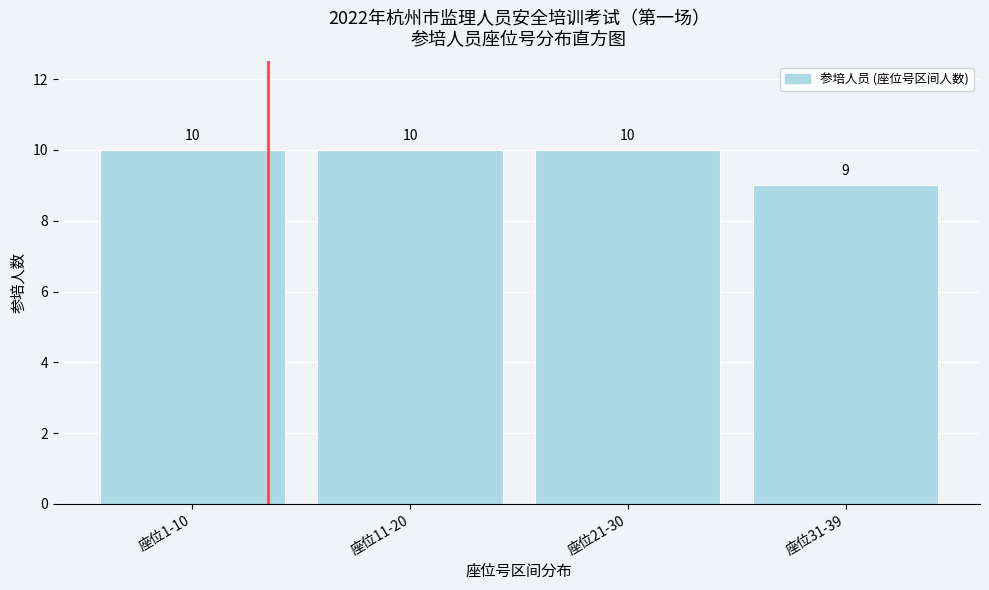

Reading right to left, list all the values displayed in this chart.

座位31-39=9	座位21-30=10	座位11-20=10	座位1-10=10